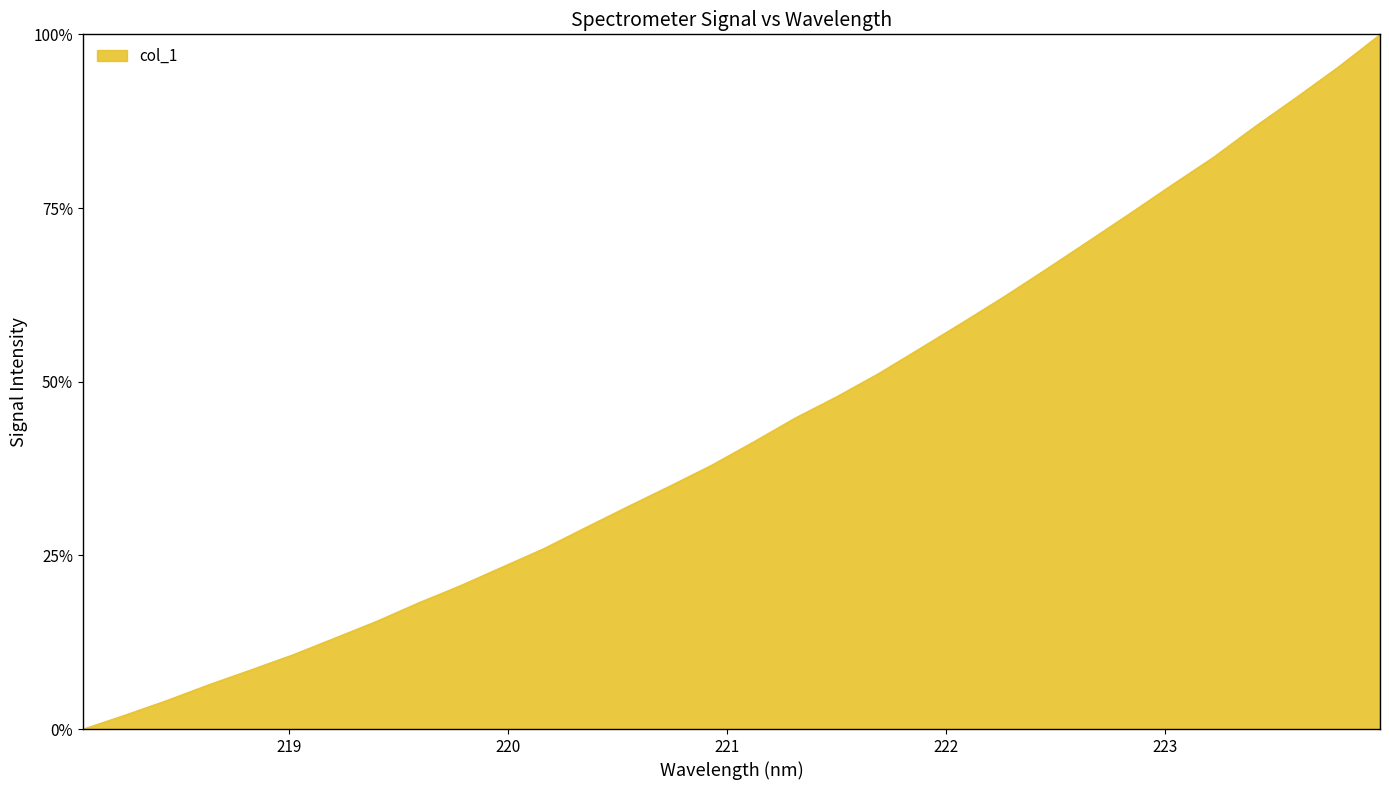

Is this an area chart (filled region under the line)?

Yes